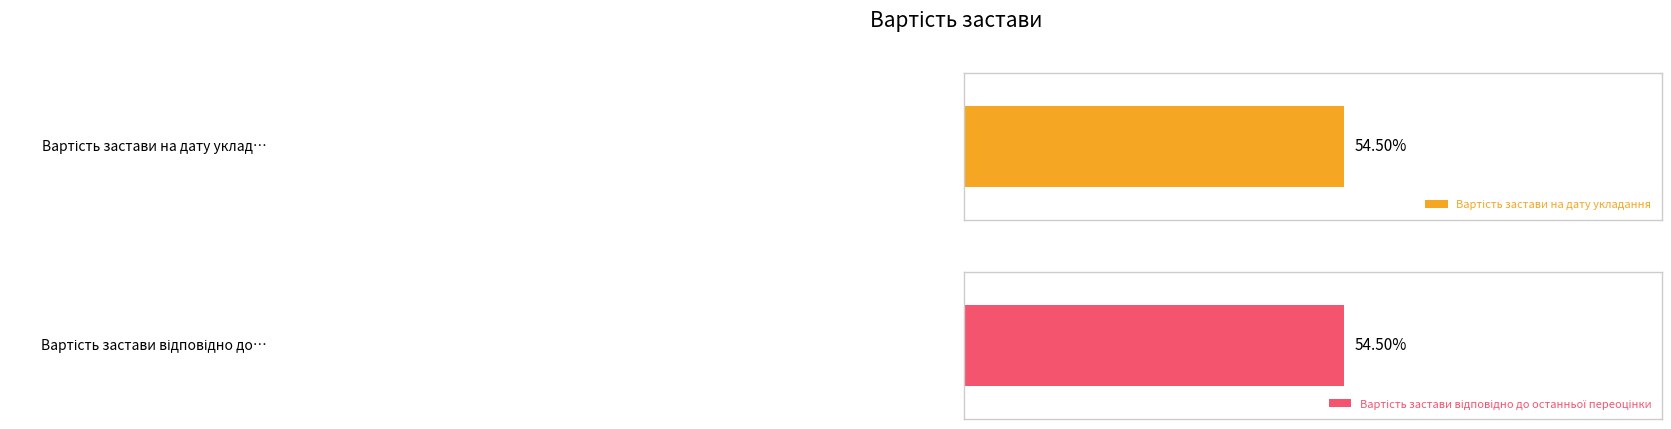

True or false: Вартість застави відповідно до останньої переоцінки has a value of 61497846 at Застава 1.

False